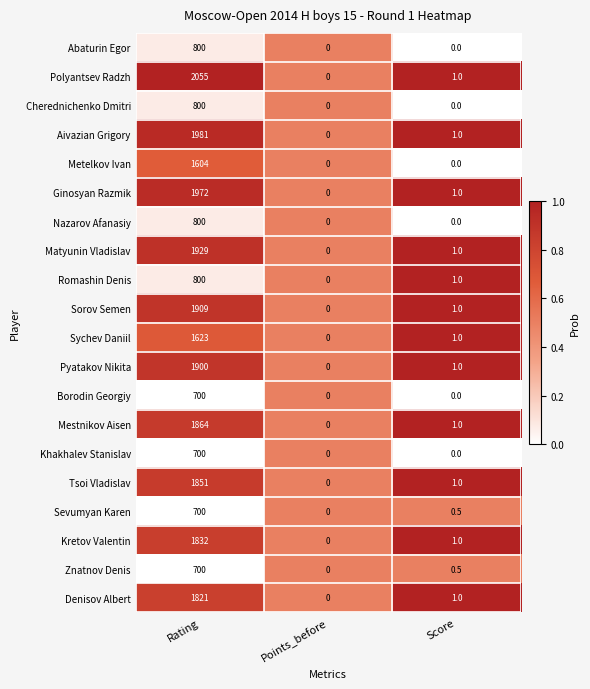

List the labels in order of Sychev Daniil value, smallest first.

Points_before, Score, Rating